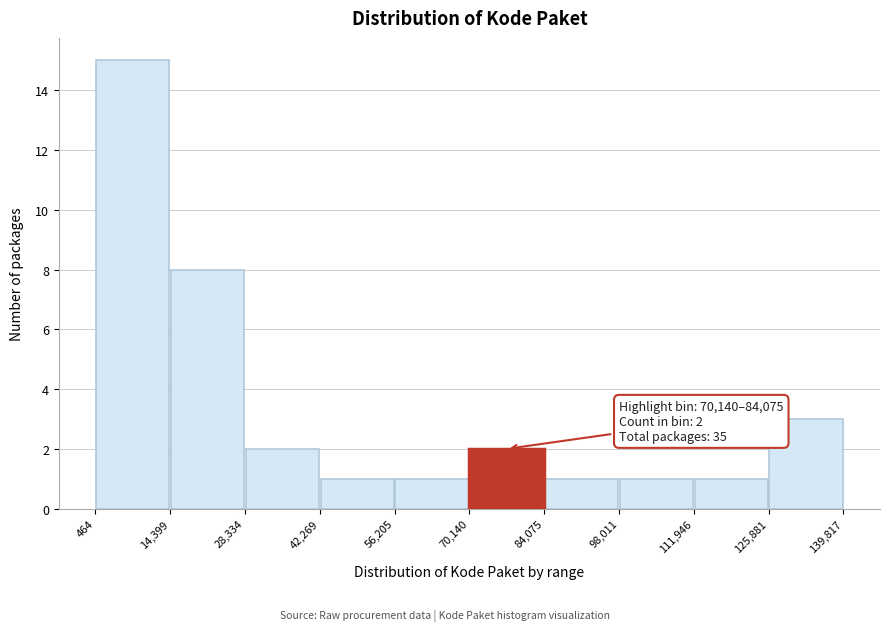

Which range on the x-axis has the tallest bar?

464 to 14,399